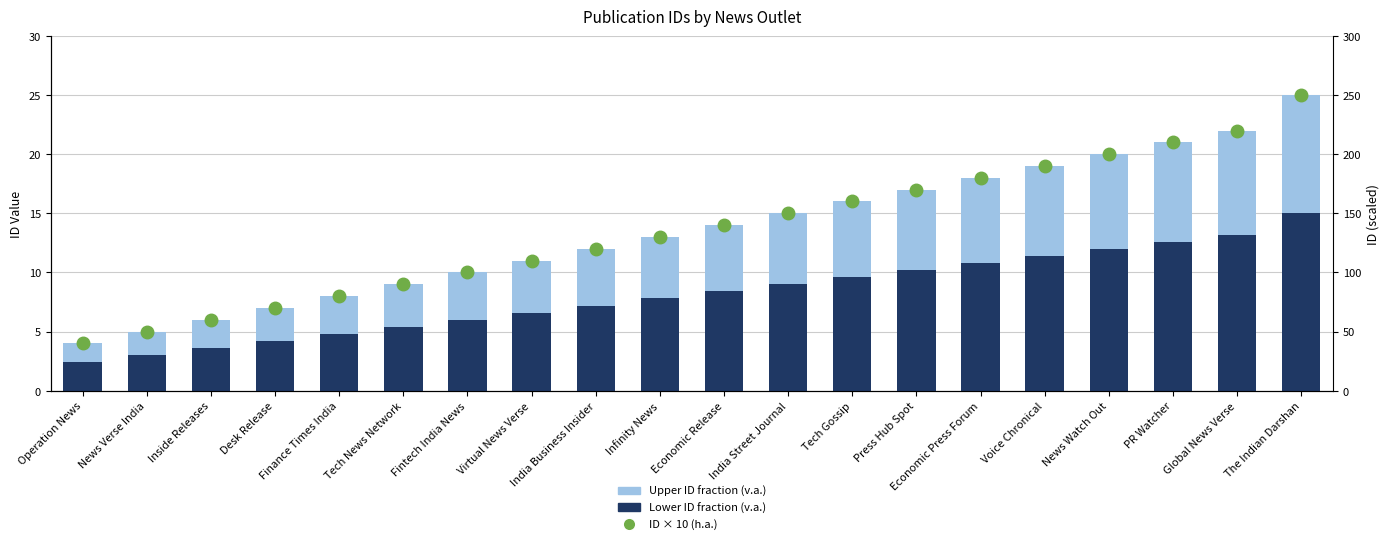

What are all the series names shown in the legend?

Lower ID fraction (v.a.), Upper ID fraction (v.a.), ID × 10 (h.a.)